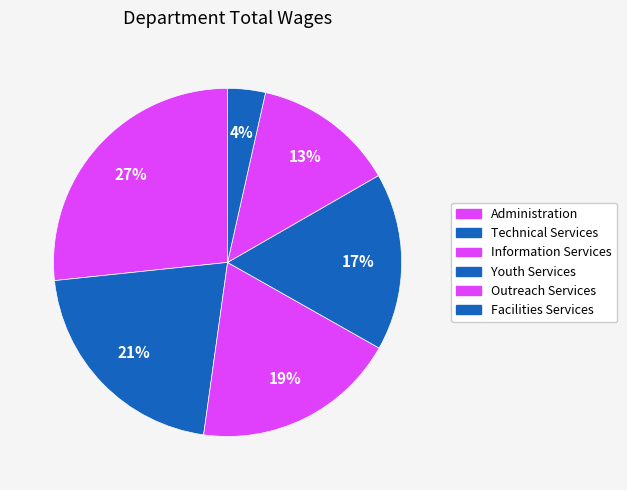

How many slices are in this pie chart?

6